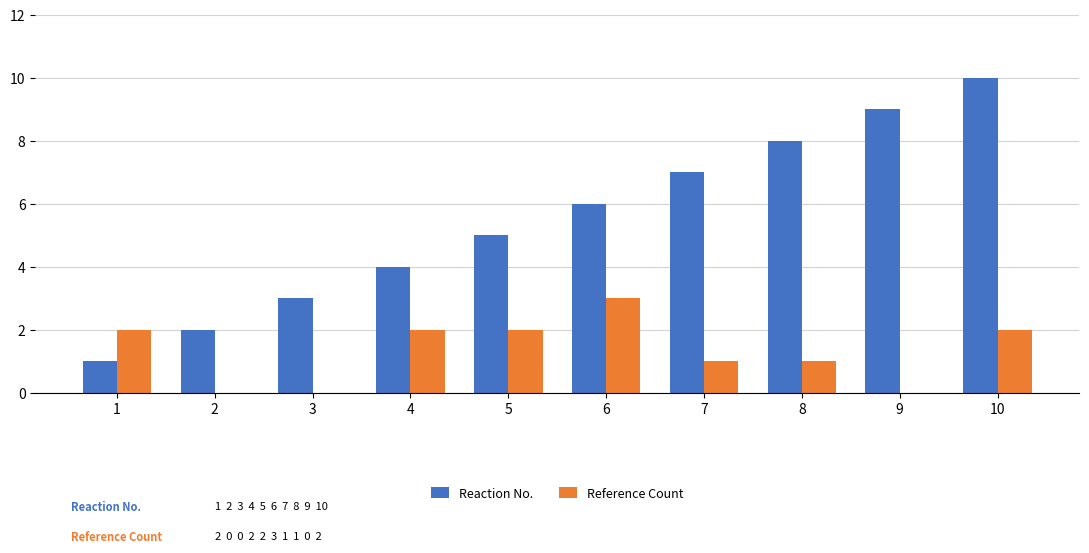

Which series changed the most between 5 and 8?

Reaction No.